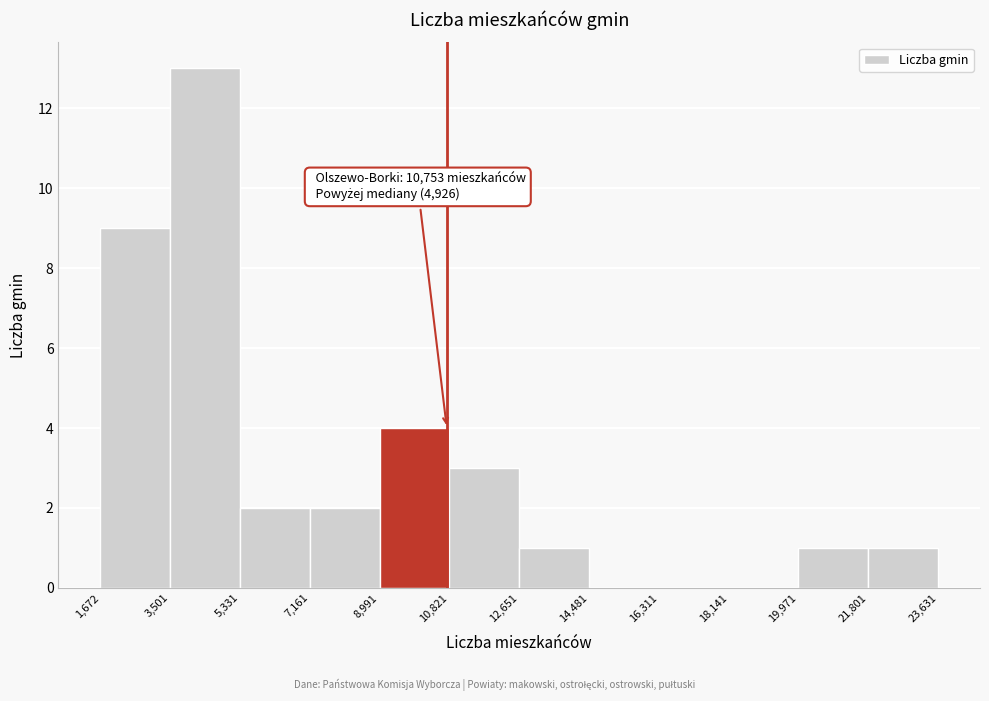

Over which range of the x-axis is the bar tallest?

3,501 to 5,331